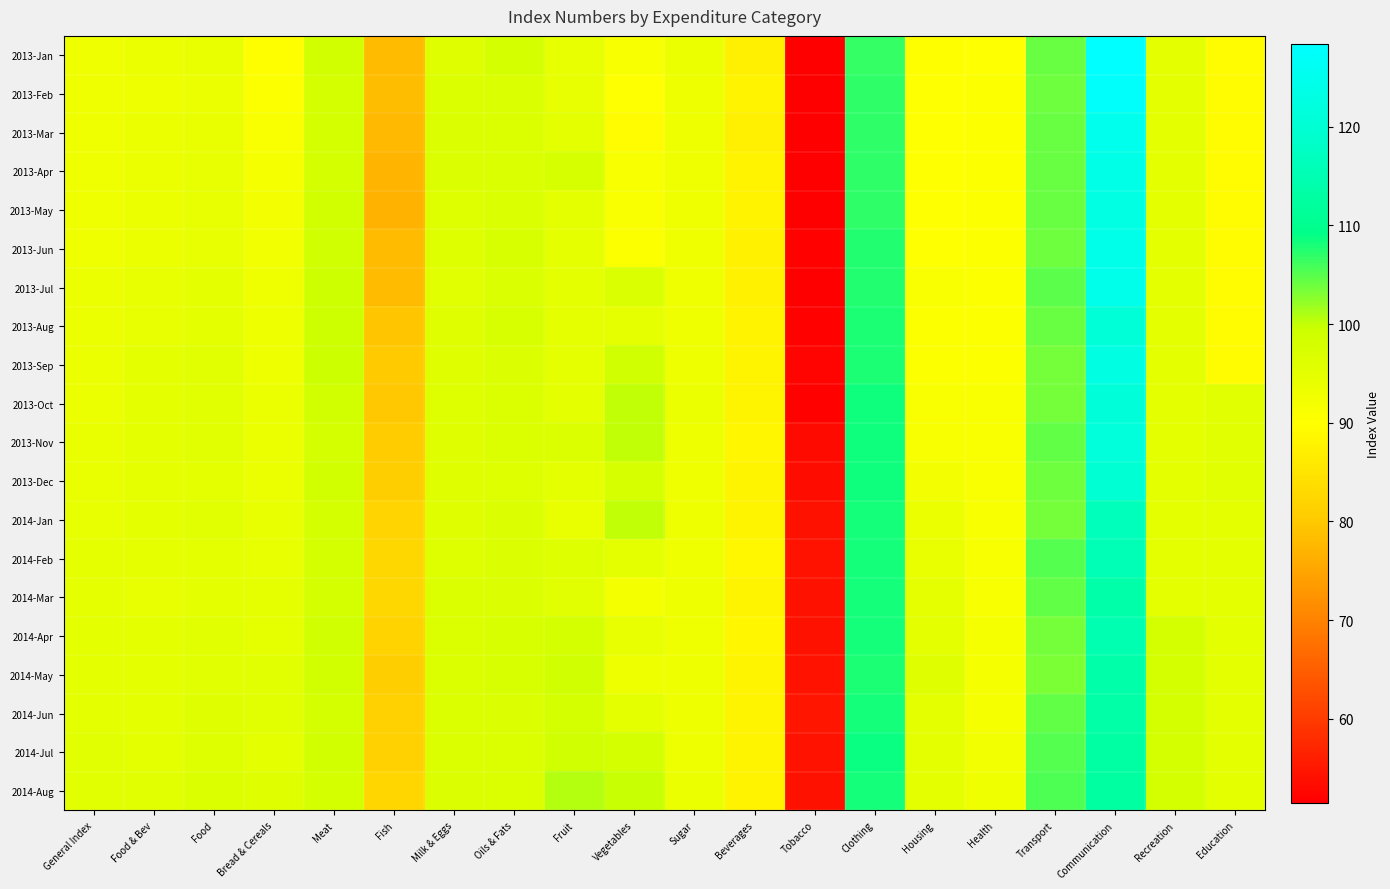

Reading left to right, extract all data points from this chart.

2013-Jan: General Index=92.7	Food & Bev=93.4	Food=94.0	Bread & Cereals=89.8	Meat=98.6	Fish=78.0	Milk & Eggs=95.8	Oils & Fats=98.2	Fruit=94.3	Vegetables=91.4	Sugar=93.7	Beverages=87.2	Tobacco=51.7	Clothing=106.6	Housing=89.9	Health=90.2	Transport=104.2	Communication=128.4	Recreation=94.8	Education=89.2
2013-Feb: General Index=92.8	Food & Bev=93.2	Food=93.8	Bread & Cereals=90.5	Meat=97.9	Fish=78.3	Milk & Eggs=96.4	Oils & Fats=96.9	Fruit=94.2	Vegetables=90.2	Sugar=93.1	Beverages=87.7	Tobacco=51.7	Clothing=106.9	Housing=90.0	Health=90.4	Transport=104.1	Communication=127.6	Recreation=94.8	Education=89.2
2013-Mar: General Index=92.8	Food & Bev=93.4	Food=94.0	Bread & Cereals=91.0	Meat=98.4	Fish=77.8	Milk & Eggs=96.7	Oils & Fats=96.3	Fruit=95.2	Vegetables=89.3	Sugar=93.2	Beverages=87.2	Tobacco=51.7	Clothing=107.0	Housing=90.0	Health=90.3	Transport=104.3	Communication=125.1	Recreation=94.8	Education=89.2
2013-Apr: General Index=92.8	Food & Bev=93.8	Food=94.4	Bread & Cereals=91.6	Meat=98.3	Fish=77.1	Milk & Eggs=96.9	Oils & Fats=97.1	Fruit=97.5	Vegetables=91.3	Sugar=92.7	Beverages=87.7	Tobacco=51.5	Clothing=106.9	Housing=90.0	Health=90.5	Transport=104.3	Communication=123.9	Recreation=94.8	Education=89.2
2013-May: General Index=92.8	Food & Bev=93.7	Food=94.2	Bread & Cereals=92.2	Meat=98.6	Fish=77.0	Milk & Eggs=96.1	Oils & Fats=97.1	Fruit=95.0	Vegetables=91.1	Sugar=92.8	Beverages=87.6	Tobacco=51.5	Clothing=106.9	Housing=90.0	Health=90.6	Transport=104.2	Communication=123.1	Recreation=94.8	Education=89.2
2013-Jun: General Index=92.8	Food & Bev=93.7	Food=94.3	Bread & Cereals=92.4	Meat=98.7	Fish=78.1	Milk & Eggs=96.1	Oils & Fats=97.3	Fruit=94.7	Vegetables=90.6	Sugar=92.7	Beverages=87.6	Tobacco=51.9	Clothing=107.4	Housing=90.0	Health=90.6	Transport=103.9	Communication=124.0	Recreation=94.8	Education=89.2
2013-Jul: General Index=93.3	Food & Bev=94.3	Food=95.0	Bread & Cereals=92.7	Meat=99.0	Fish=78.0	Milk & Eggs=95.6	Oils & Fats=97.0	Fruit=94.9	Vegetables=97.1	Sugar=92.8	Beverages=87.5	Tobacco=51.7	Clothing=107.6	Housing=91.1	Health=90.8	Transport=104.7	Communication=124.6	Recreation=94.8	Education=89.2
2013-Aug: General Index=93.3	Food & Bev=94.3	Food=95.0	Bread & Cereals=93.0	Meat=99.1	Fish=79.5	Milk & Eggs=95.7	Oils & Fats=97.3	Fruit=94.6	Vegetables=94.7	Sugar=92.9	Beverages=87.6	Tobacco=52.0	Clothing=107.8	Housing=90.6	Health=90.8	Transport=104.3	Communication=120.9	Recreation=94.8	Education=89.2
2013-Sep: General Index=93.4	Food & Bev=94.8	Food=95.5	Bread & Cereals=93.2	Meat=99.3	Fish=80.3	Milk & Eggs=95.7	Oils & Fats=96.7	Fruit=94.7	Vegetables=98.8	Sugar=93.1	Beverages=87.9	Tobacco=52.3	Clothing=107.8	Housing=90.8	Health=90.7	Transport=103.7	Communication=122.9	Recreation=94.8	Education=89.2
2013-Oct: General Index=93.8	Food & Bev=94.8	Food=95.5	Bread & Cereals=93.4	Meat=98.7	Fish=80.0	Milk & Eggs=96.0	Oils & Fats=96.4	Fruit=95.1	Vegetables=100.0	Sugar=93.3	Beverages=88.2	Tobacco=52.0	Clothing=108.5	Housing=91.0	Health=91.0	Transport=103.6	Communication=121.1	Recreation=94.8	Education=95.4
2013-Nov: General Index=93.9	Food & Bev=94.9	Food=95.6	Bread & Cereals=93.7	Meat=98.3	Fish=80.6	Milk & Eggs=95.9	Oils & Fats=96.3	Fruit=96.4	Vegetables=99.9	Sugar=93.2	Beverages=88.3	Tobacco=53.3	Clothing=108.5	Housing=91.4	Health=91.0	Transport=104.6	Communication=121.4	Recreation=94.8	Education=95.4
2013-Dec: General Index=94.0	Food & Bev=94.5	Food=95.2	Bread & Cereals=93.5	Meat=98.4	Fish=80.9	Milk & Eggs=95.8	Oils & Fats=96.0	Fruit=95.0	Vegetables=97.6	Sugar=92.8	Beverages=88.1	Tobacco=53.5	Clothing=108.4	Housing=92.2	Health=91.1	Transport=104.0	Communication=120.2	Recreation=94.8	Education=95.4
2014-Jan: General Index=94.4	Food & Bev=94.8	Food=95.5	Bread & Cereals=94.2	Meat=98.3	Fish=82.1	Milk & Eggs=96.0	Oils & Fats=96.6	Fruit=94.0	Vegetables=100.1	Sugar=93.0	Beverages=88.1	Tobacco=54.1	Clothing=108.2	Housing=93.4	Health=91.3	Transport=103.5	Communication=116.2	Recreation=94.8	Education=95.3
2014-Feb: General Index=94.7	Food & Bev=94.7	Food=95.3	Bread & Cereals=94.3	Meat=98.0	Fish=82.7	Milk & Eggs=96.2	Oils & Fats=96.6	Fruit=96.3	Vegetables=95.2	Sugar=93.0	Beverages=88.7	Tobacco=54.5	Clothing=108.2	Housing=94.1	Health=91.3	Transport=105.2	Communication=115.6	Recreation=94.8	Education=95.3
2014-Mar: General Index=94.7	Food & Bev=94.4	Food=95.0	Bread & Cereals=94.5	Meat=98.0	Fish=82.6	Milk & Eggs=96.4	Oils & Fats=96.7	Fruit=95.6	Vegetables=92.0	Sugar=93.2	Beverages=88.0	Tobacco=54.1	Clothing=108.2	Housing=94.6	Health=91.2	Transport=104.5	Communication=114.0	Recreation=94.8	Education=95.3
2014-Apr: General Index=95.2	Food & Bev=95.0	Food=95.7	Bread & Cereals=94.7	Meat=98.8	Fish=81.7	Milk & Eggs=96.4	Oils & Fats=97.2	Fruit=98.2	Vegetables=94.3	Sugar=92.8	Beverages=88.4	Tobacco=54.1	Clothing=108.0	Housing=95.1	Health=91.7	Transport=103.6	Communication=114.9	Recreation=98.3	Education=95.3
2014-May: General Index=95.3	Food & Bev=94.9	Food=95.6	Bread & Cereals=95.4	Meat=98.6	Fish=80.7	Milk & Eggs=96.4	Oils & Fats=97.4	Fruit=98.8	Vegetables=93.2	Sugar=93.0	Beverages=88.1	Tobacco=54.5	Clothing=107.9	Housing=95.8	Health=91.6	Transport=103.4	Communication=113.9	Recreation=98.3	Education=95.3
2014-Jun: General Index=95.2	Food & Bev=95.0	Food=95.7	Bread & Cereals=95.5	Meat=98.3	Fish=81.4	Milk & Eggs=96.5	Oils & Fats=96.6	Fruit=98.3	Vegetables=95.2	Sugar=93.0	Beverages=88.0	Tobacco=54.5	Clothing=108.1	Housing=95.4	Health=91.6	Transport=104.4	Communication=113.5	Recreation=98.3	Education=95.3
2014-Jul: General Index=95.4	Food & Bev=95.3	Food=96.1	Bread & Cereals=95.4	Meat=98.4	Fish=81.5	Milk & Eggs=96.4	Oils & Fats=96.3	Fruit=98.8	Vegetables=98.2	Sugar=93.2	Beverages=88.0	Tobacco=54.5	Clothing=108.6	Housing=95.4	Health=92.6	Transport=105.1	Communication=113.0	Recreation=98.3	Education=95.3
2014-Aug: General Index=95.6	Food & Bev=95.7	Food=96.4	Bread & Cereals=95.8	Meat=98.0	Fish=82.4	Milk & Eggs=96.7	Oils & Fats=96.5	Fruit=100.6	Vegetables=99.8	Sugar=93.7	Beverages=87.9	Tobacco=54.2	Clothing=108.3	Housing=95.0	Health=92.7	Transport=105.3	Communication=112.6	Recreation=98.3	Education=95.3